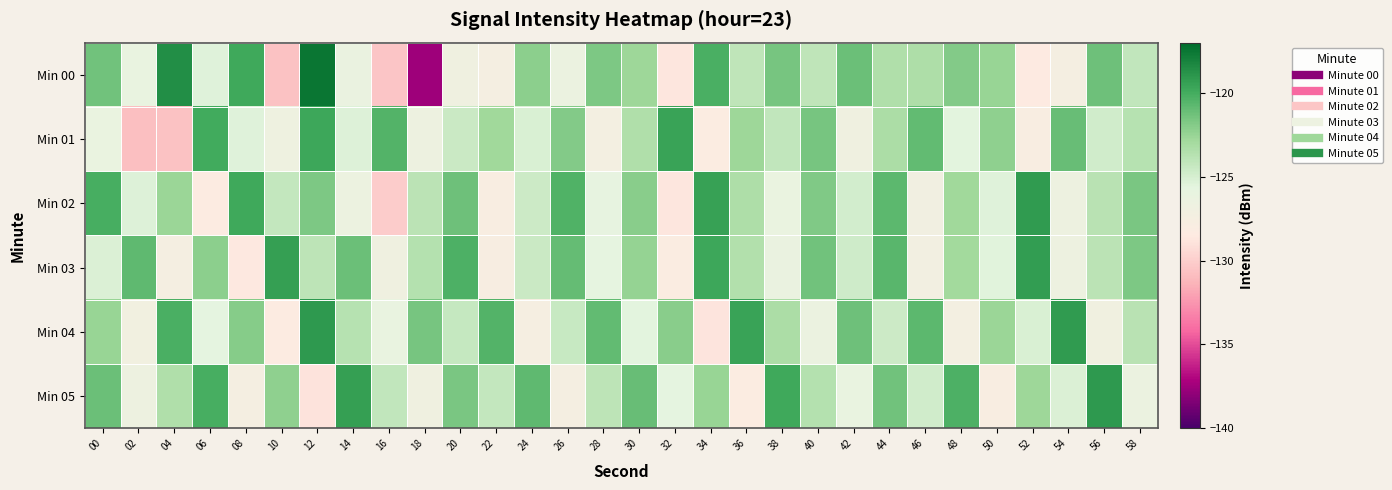

Reading left to right, transcribe all the data shown in this chart.

Min 00: 00=-121.3	02=-126.2	04=-118.6	06=-125.4	08=-119.8	10=-130.6	12=-117.5	14=-126.3	16=-130.4	18=-137.6	20=-126.8	22=-127.5	24=-122.2	26=-126.4	28=-121.7	30=-122.7	32=-128.7	34=-120.2	36=-124.1	38=-121.5	40=-124.1	42=-121.2	44=-123.4	46=-123.3	48=-121.9	50=-122.6	52=-128.5	54=-127.4	56=-121.3	58=-124.2
Min 01: 00=-126.2	02=-130.8	04=-130.6	06=-119.9	08=-125.4	10=-126.7	12=-119.8	14=-125.3	16=-120.5	18=-126.7	20=-124.5	22=-122.8	24=-125.1	26=-121.9	28=-127.3	30=-123.4	32=-119.6	34=-128.2	36=-122.7	38=-124.1	40=-121.5	42=-126.8	44=-123.2	46=-120.9	48=-125.6	50=-122.3	52=-127.9	54=-121.1	56=-124.8	58=-123.7
Min 02: 00=-120.1	02=-125.3	04=-122.6	06=-128.4	08=-119.8	10=-124.2	12=-121.7	14=-126.5	16=-130.1	18=-123.9	20=-121.3	22=-127.8	24=-124.6	26=-120.4	28=-125.9	30=-122.1	32=-128.7	34=-119.5	36=-123.3	38=-126.2	40=-121.8	42=-124.9	44=-120.7	46=-127.1	48=-122.8	50=-125.4	52=-119.2	54=-126.6	56=-123.8	58=-121.6
Min 03: 00=-125.2	02=-120.8	04=-127.4	06=-122.2	08=-128.6	10=-119.4	12=-124.0	14=-121.2	16=-126.8	18=-123.6	20=-120.3	22=-127.7	24=-124.5	26=-121.0	28=-125.8	30=-122.4	32=-128.1	34=-119.7	36=-123.5	38=-126.3	40=-121.4	42=-124.7	44=-120.6	46=-127.2	48=-122.9	50=-125.5	52=-119.3	54=-126.7	56=-123.9	58=-121.7
Min 04: 00=-122.5	02=-127.0	04=-120.2	06=-125.7	08=-122.0	10=-128.3	12=-119.1	14=-123.7	16=-126.1	18=-121.5	20=-124.3	22=-120.5	24=-127.6	26=-124.4	28=-120.9	30=-125.6	32=-122.1	34=-128.8	36=-119.6	38=-123.2	40=-126.4	42=-121.3	44=-124.6	46=-120.7	48=-127.3	50=-122.6	52=-125.1	54=-119.2	56=-126.9	58=-123.8
Min 05: 00=-121.2	02=-126.7	04=-123.4	06=-120.1	08=-127.5	10=-122.3	12=-128.9	14=-119.4	16=-124.1	18=-126.8	20=-121.6	22=-124.2	24=-120.8	26=-127.4	28=-124.0	30=-121.1	32=-125.7	34=-122.5	36=-128.2	38=-119.8	40=-123.6	42=-126.1	44=-121.4	46=-124.8	48=-120.3	50=-127.9	52=-122.7	54=-125.2	56=-119.1	58=-126.4